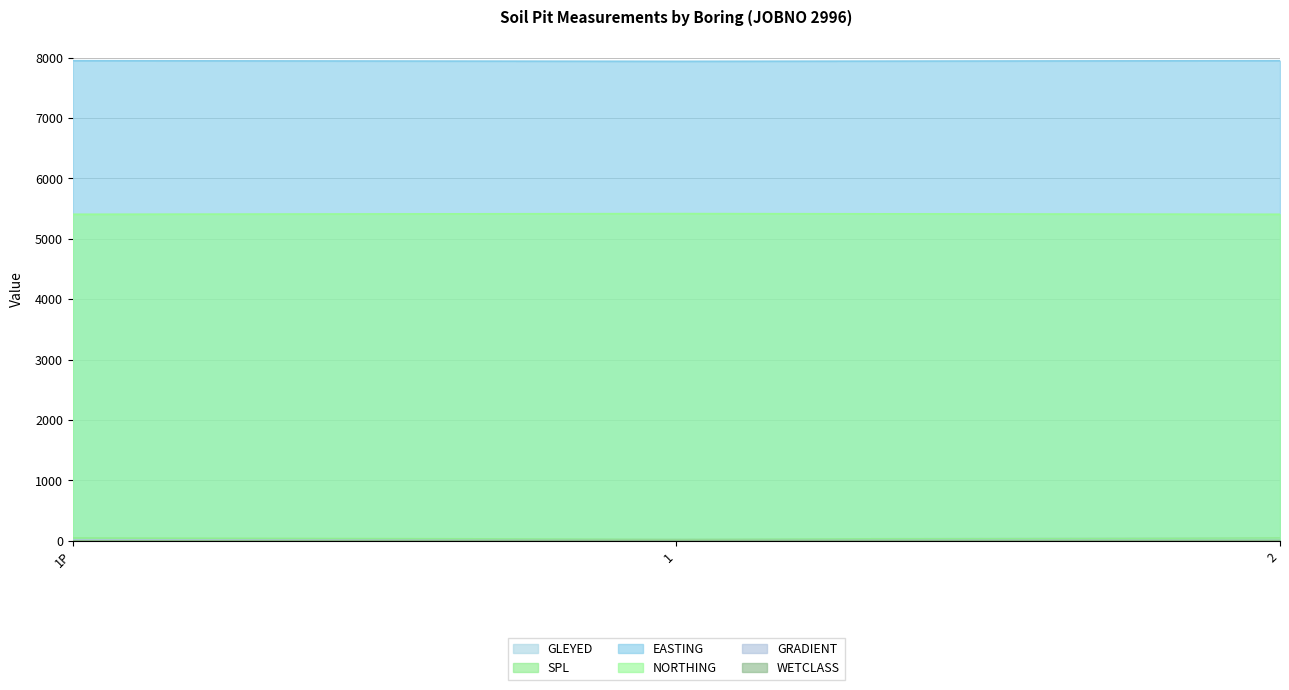

What value does the EASTING series have at 1P?

7950